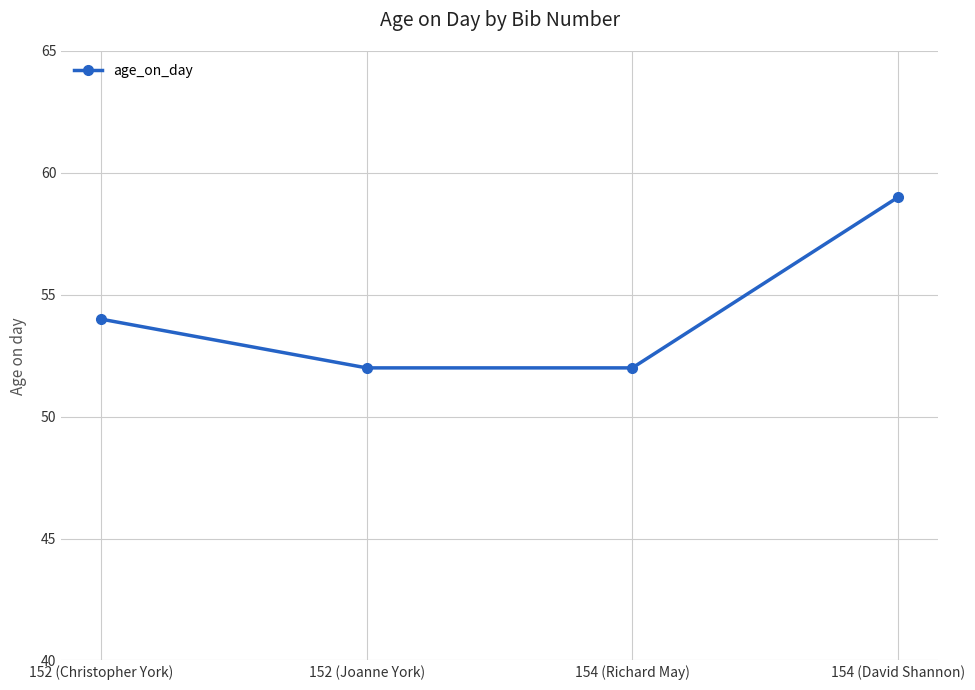

What is the sum of the values at 154 (Richard May) and 152 (Christopher York)?

106